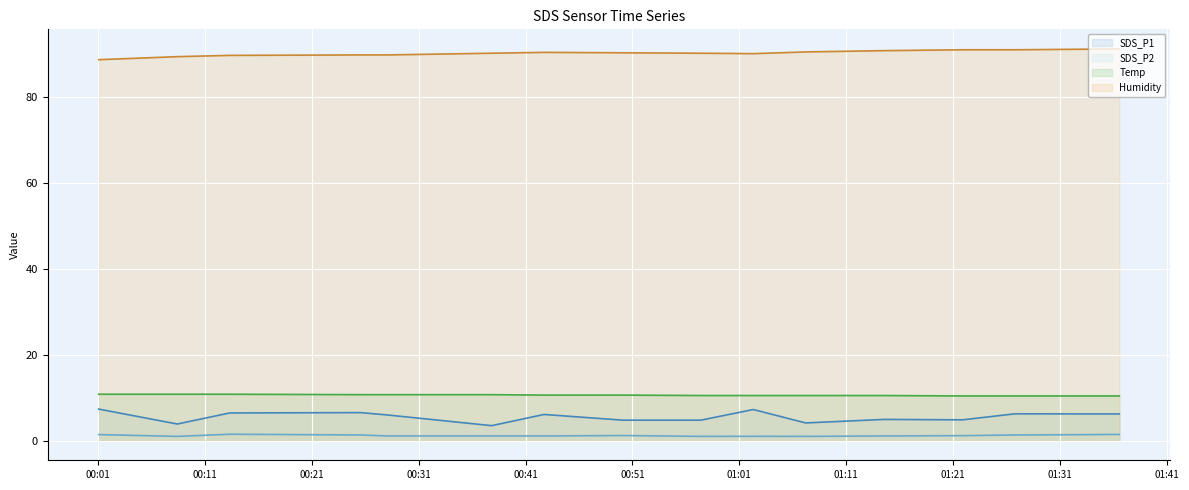

What is the maximum value shown in the chart?

91.1